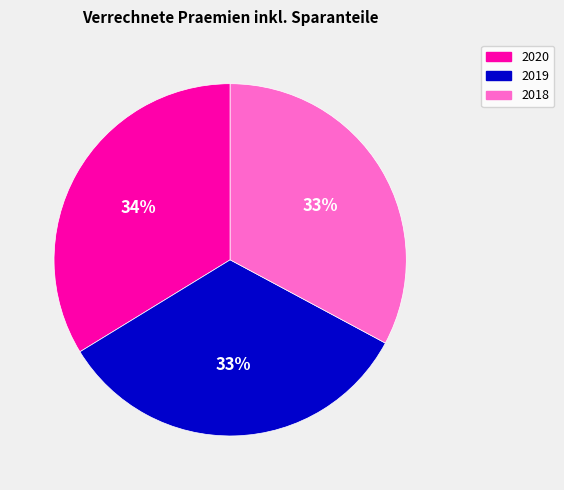

Does 2020 represent more than half of the total?

No